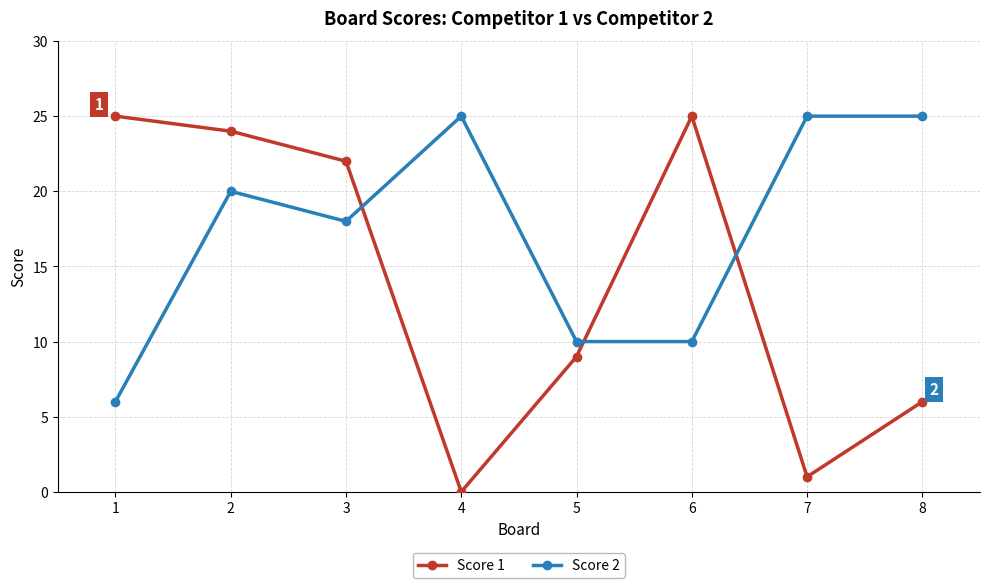

Where do Score 2 and Score 1 first cross each other?

3 and 4